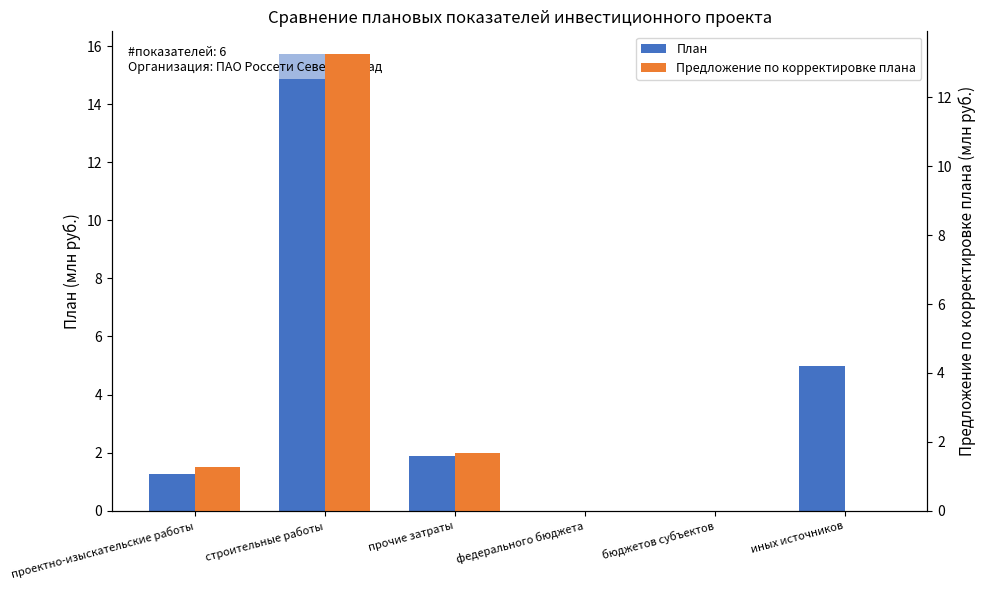

At which category is the sum across all series the highest?

строительные работы